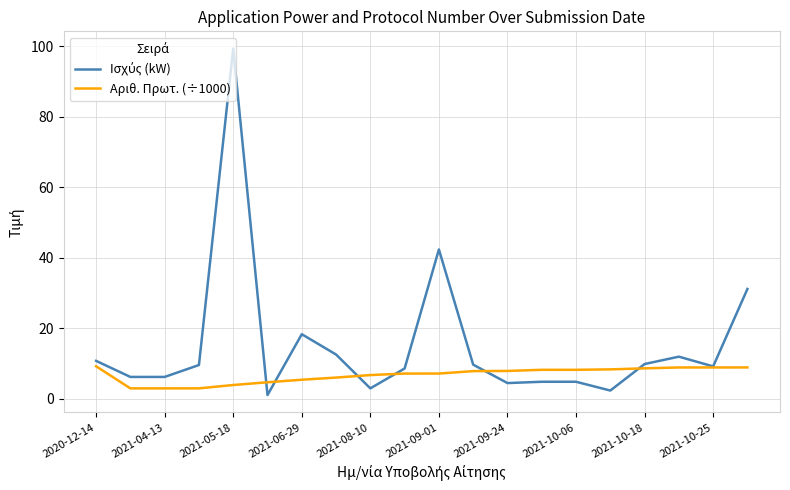

What is the maximum value for Αριθ. Πρωτ. (÷1000)?

9.3